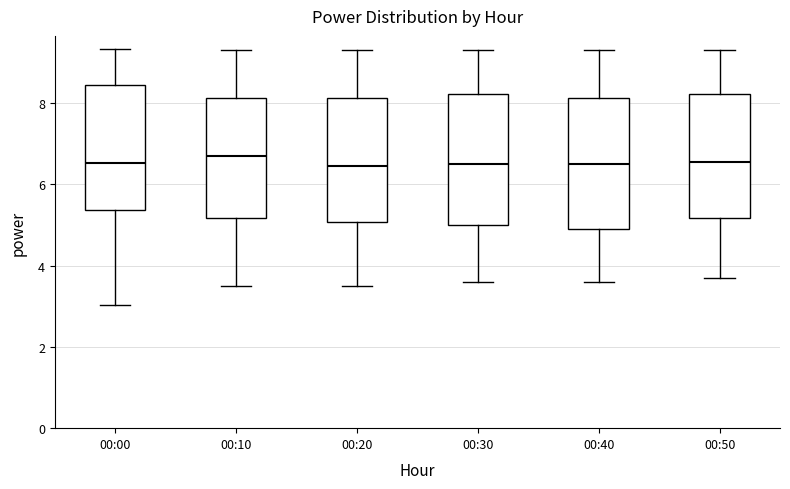

Reading left to right, read every box against the y-axis: the position of its median line, the range the box covers, and the ends of its whiskers. The values are not printed on the chart, so give them approximately, as read against the axis.

00:00: median 6.6, box 5.4 to 8.4, whiskers 3.0 to 9.4
00:10: median 6.8, box 5.2 to 8.2, whiskers 3.6 to 9.4
00:20: median 6.4, box 5.0 to 8.2, whiskers 3.6 to 9.4
00:30: median 6.6, box 5.0 to 8.2, whiskers 3.6 to 9.4
00:40: median 6.6, box 5.0 to 8.2, whiskers 3.6 to 9.4
00:50: median 6.6, box 5.2 to 8.2, whiskers 3.8 to 9.4